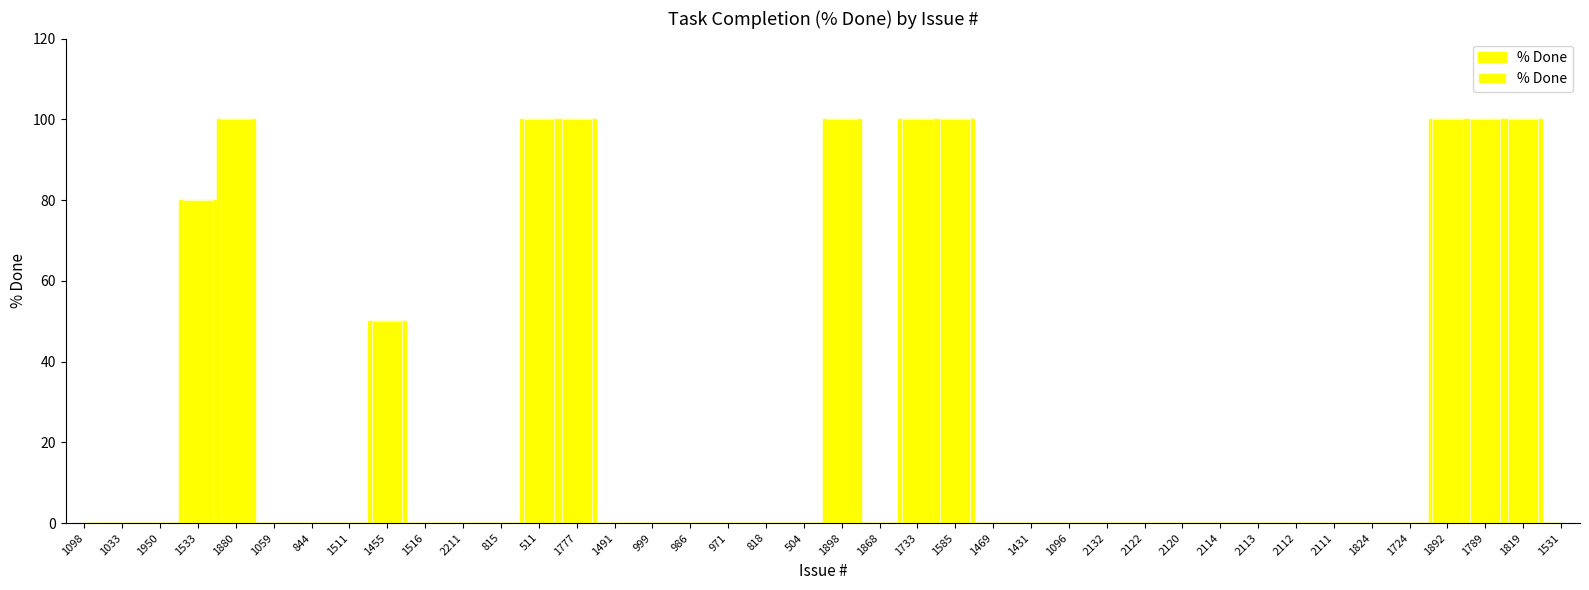

What is the average value?

26